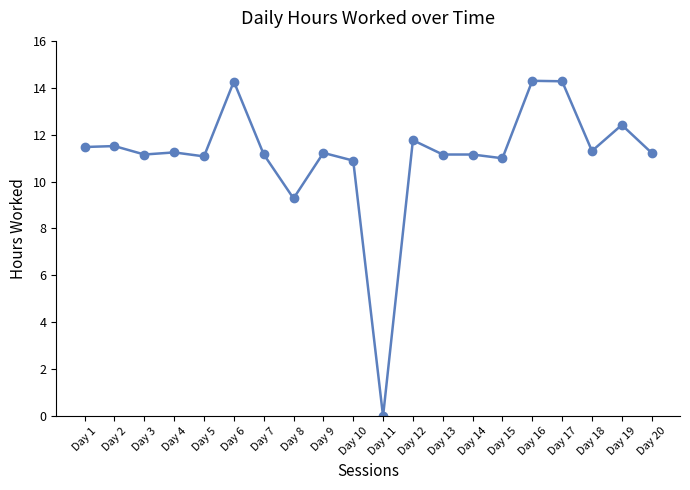

What is the difference between the values at Day 11 and Day 5?

11.1